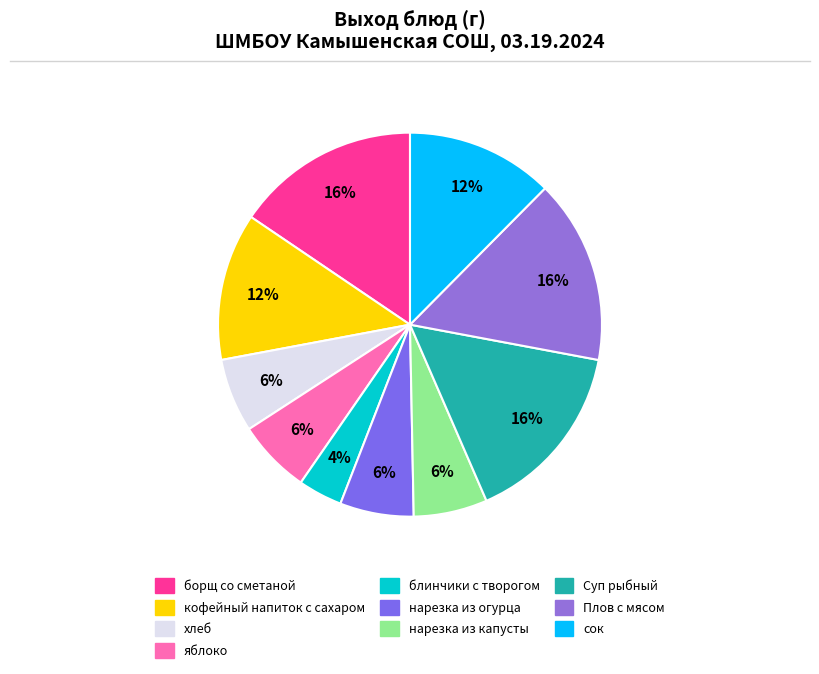

To the nearest percent, what is the difference between the largest and smallest slice percentages?

12%